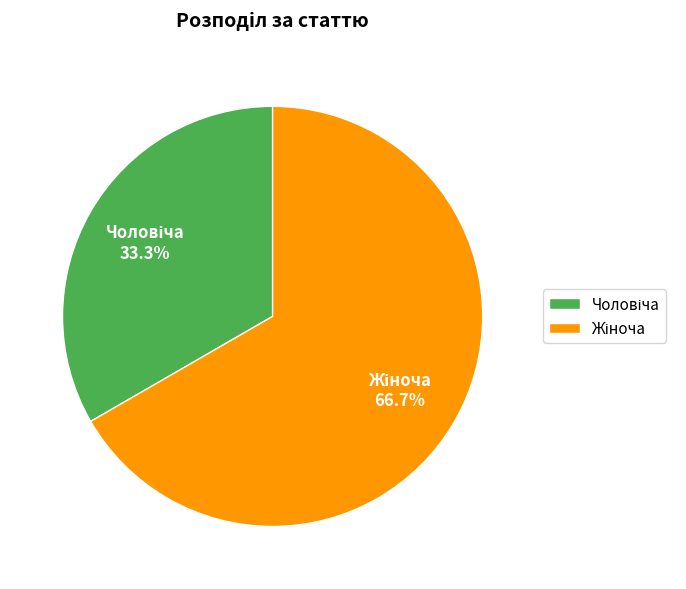

Does any single category account for the majority?

Yes